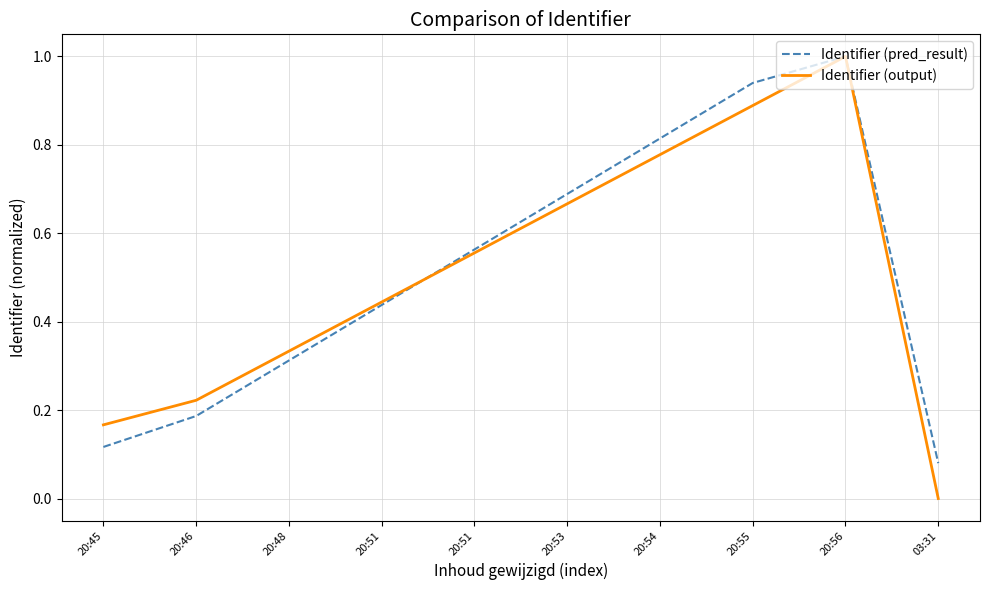

Does the chart display data point markers on the line(s)?

No